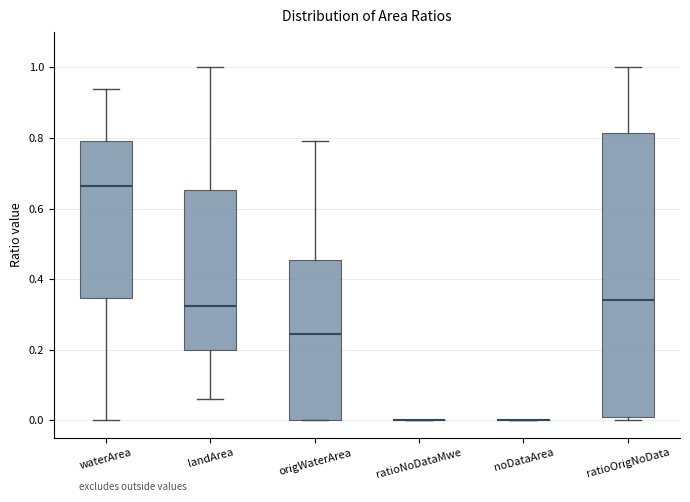

Reading left to right, transcribe this box plot: for each box, give where its median line is, the range the box spans, and where its two whiskers end, as read against the y-axis. The values are not printed on the chart, so give them approximately, as read against the axis.

waterArea: median 0.66, box 0.34 to 0.80, whiskers 0.00 to 0.94
landArea: median 0.32, box 0.20 to 0.66, whiskers 0.06 to 1.00
origWaterArea: median 0.24, box 0.00 to 0.46, whiskers 0.00 to 0.80
ratioNoDataMwe: box collapsed to a line at 0.00, whiskers 0.00 to 0.00
noDataArea: box collapsed to a line at 0.00, whiskers 0.00 to 0.00
ratioOrigNoData: median 0.34, box 0.02 to 0.82, whiskers 0.00 to 1.00